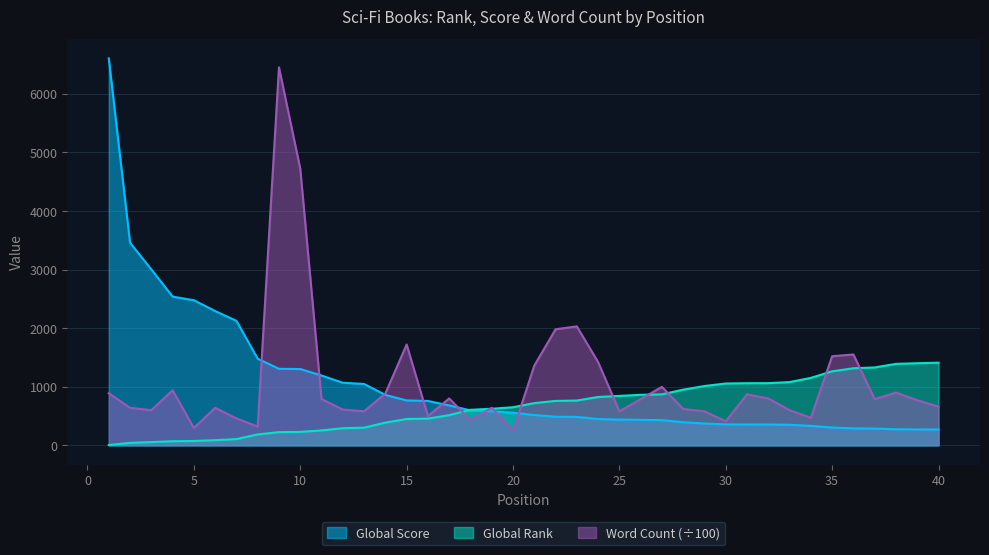

True or false: Global Rank has a value of 211.7 at 28.

False